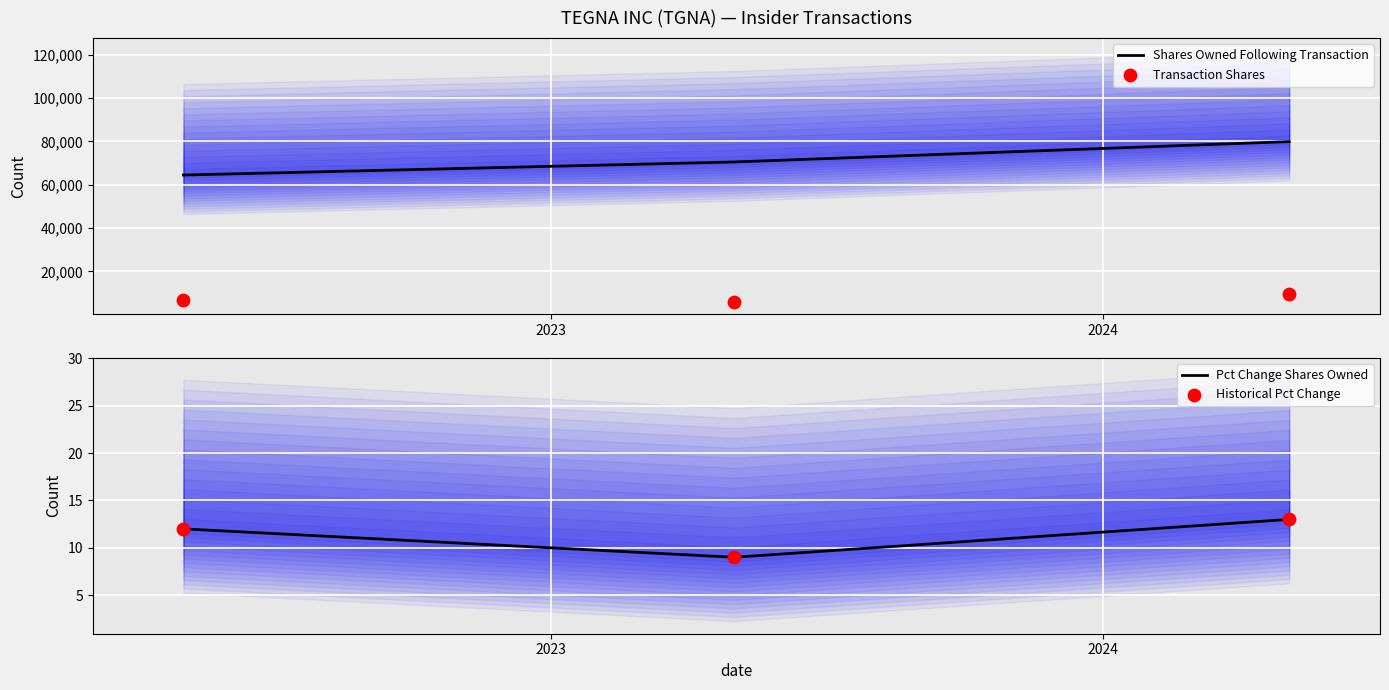

At how many categories does at least one series exceed 63015?

3